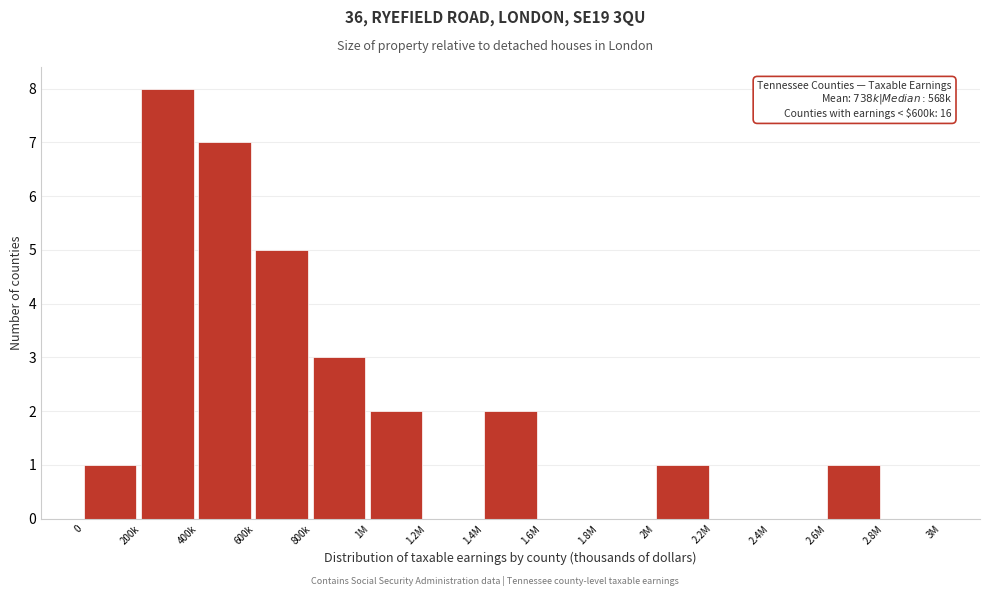

Reading left to right, transcribe all the data shown in this chart.

0=1	200k=8	400k=7	600k=5	800k=3	1M=2	1.2M=0	1.4M=2	1.6M=0	1.8M=0	2M=1	2.2M=0	2.4M=0	2.6M=1	2.8M=0